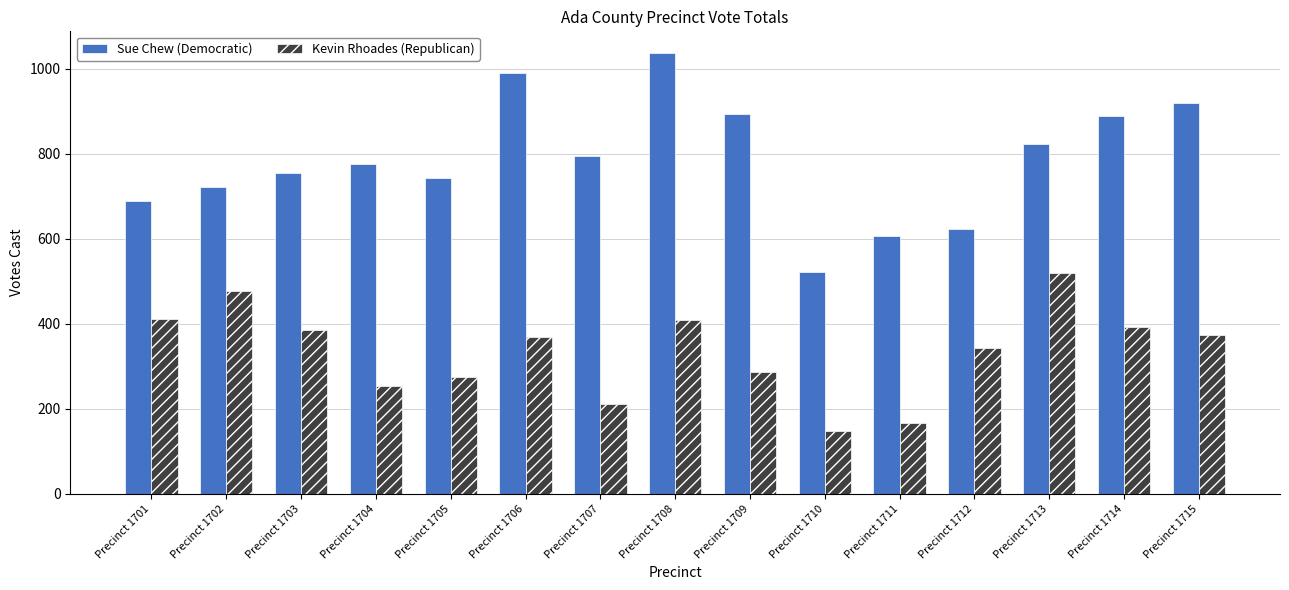

How many bars are there in each group?

2